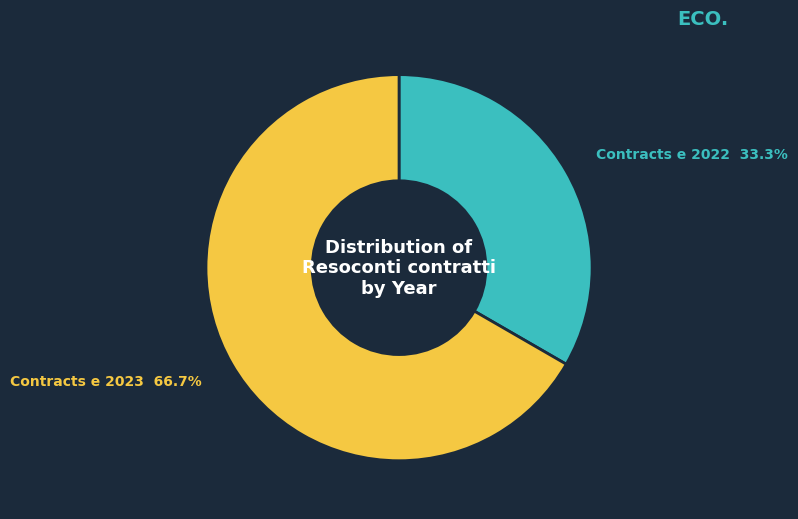

Is there a majority slice in this chart?

Yes